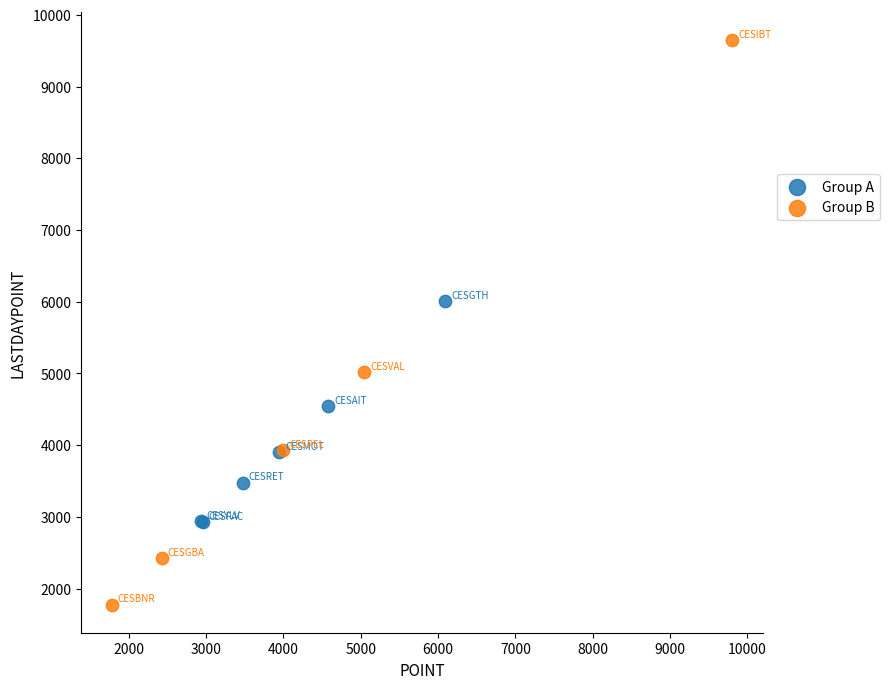

Which series contains the highest Y value?

Group B